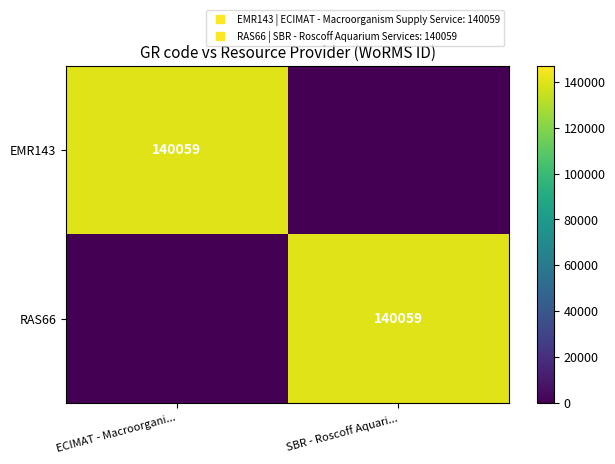

List the series in order of their peak value, lowest first.

EMR143, RAS66